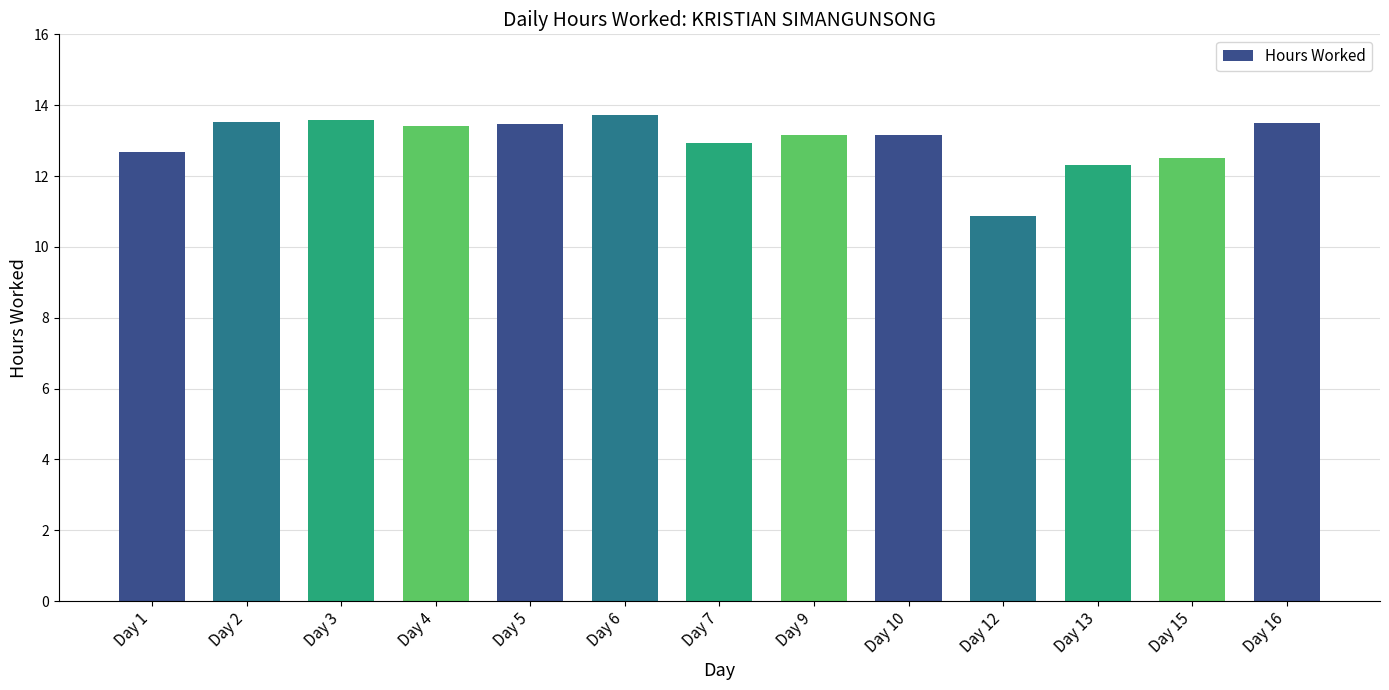

Which has a higher value, Day 10 or Day 3?

Day 3